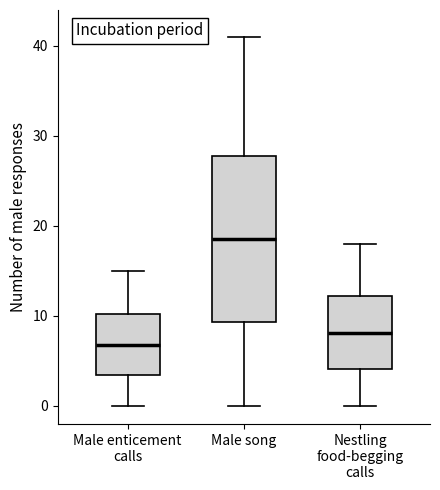

Reading left to right, transcribe this box plot: for each box, give where its median line is, the range the box spans, and where its two whiskers end, as read against the y-axis. The values are not printed on the chart, so give them approximately, as read against the axis.

Male enticement calls: median 7, box 3 to 10, whiskers 0 to 15
Male song: median 19, box 9 to 28, whiskers 0 to 41
Nestling food-begging calls: median 8, box 4 to 12, whiskers 0 to 18